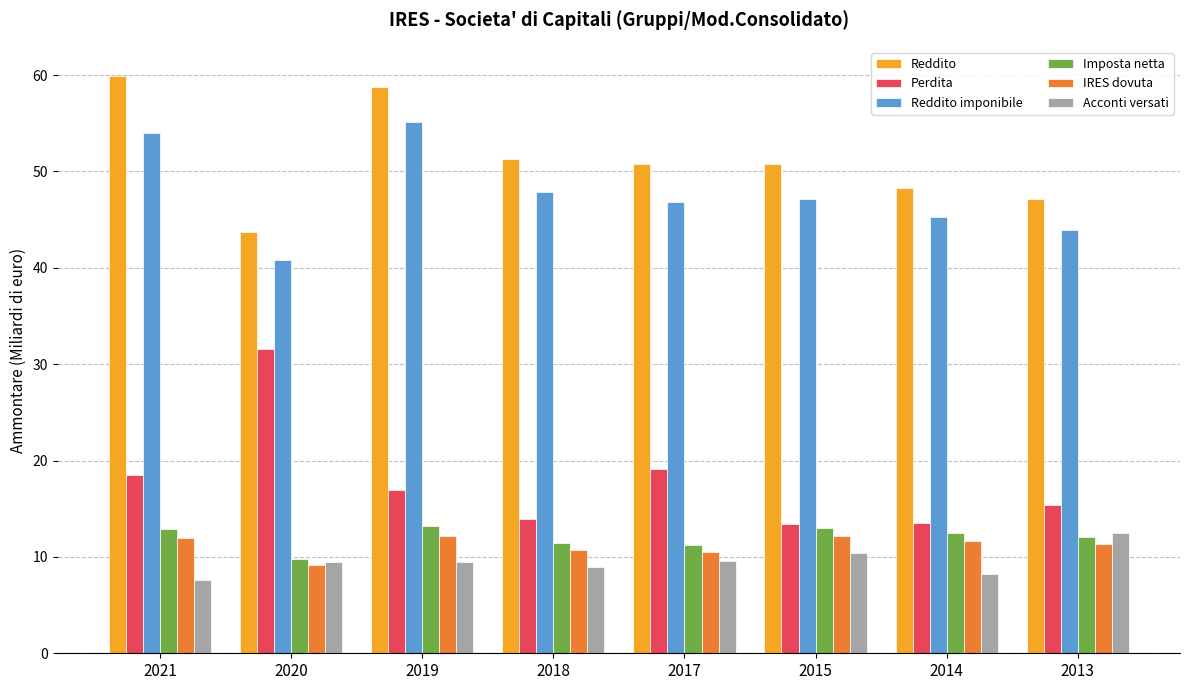

What is the approximate value of Imposta netta at 2018?

11.5